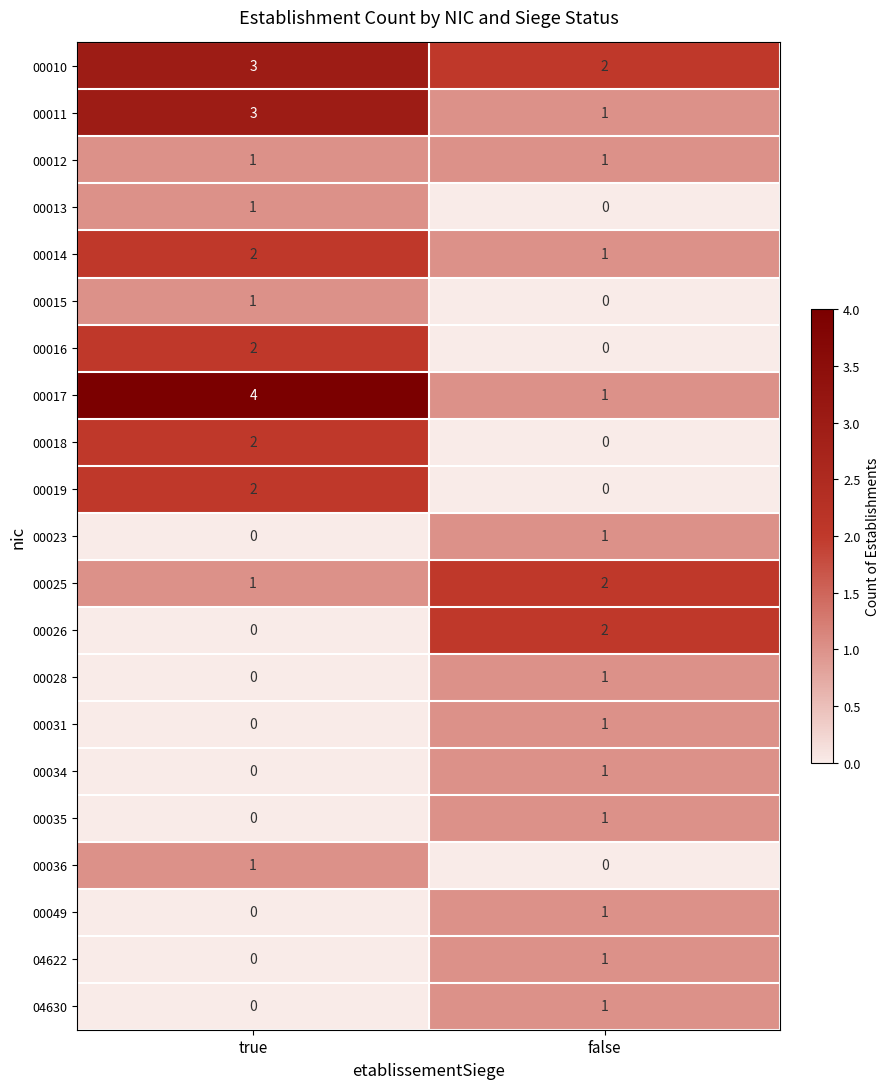

Which category has the highest value in the 00034 series?

false